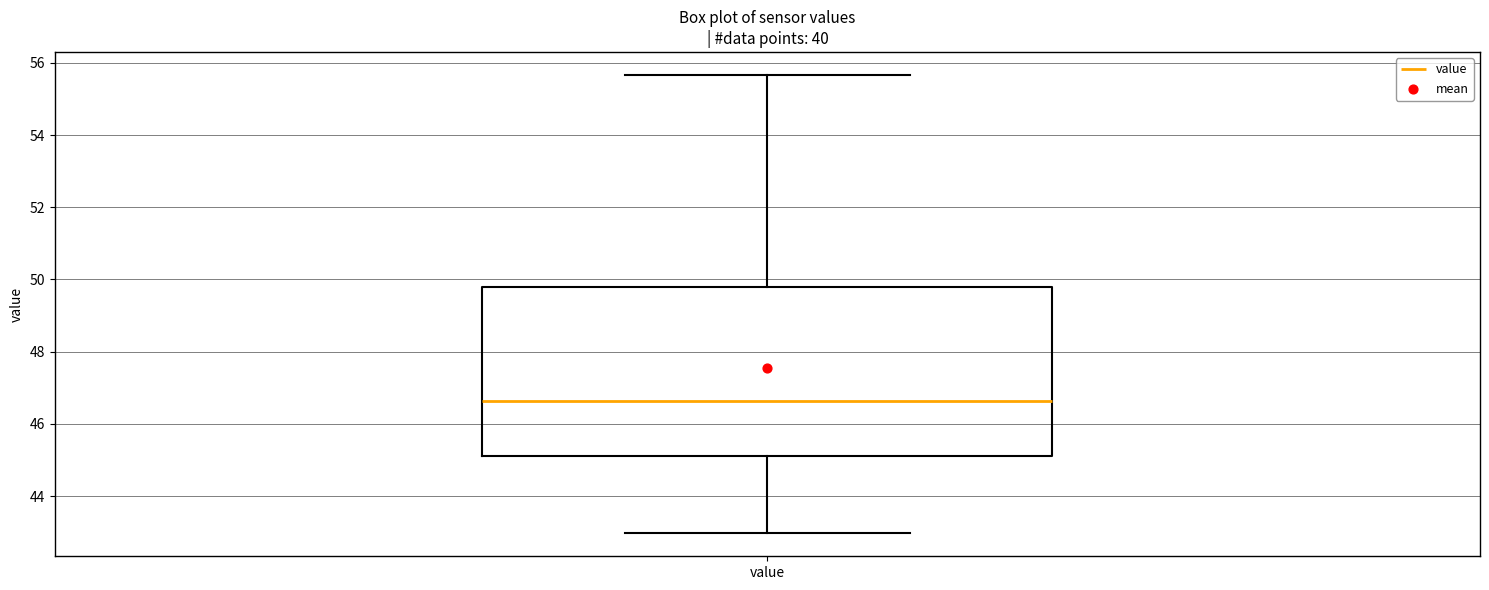

Where does the upper whisker of the box for value end on the y-axis? The values are not printed on the chart, so give them approximately, as read against the axis.

55.6